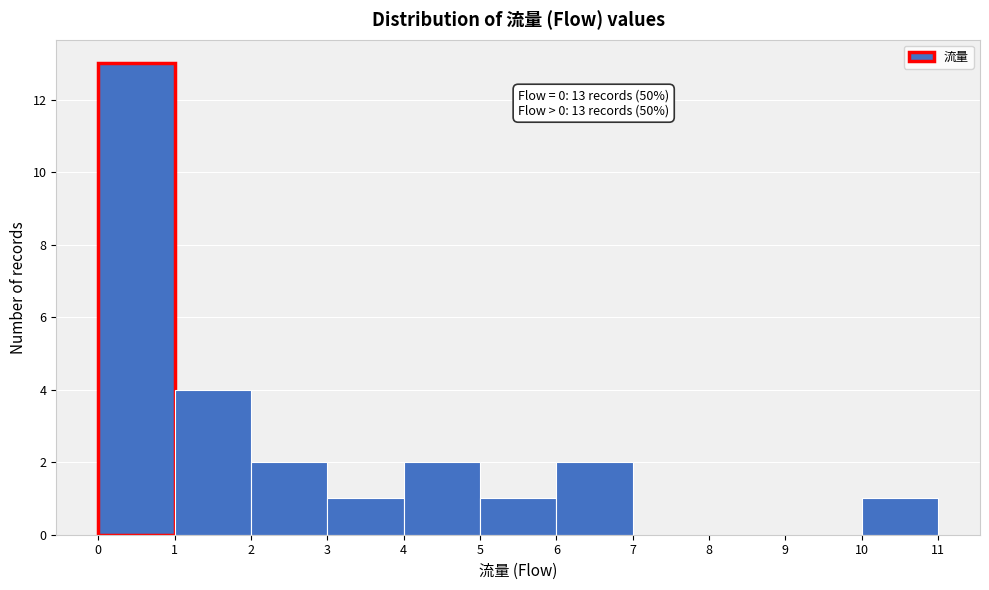

Over which range of the x-axis is the bar tallest?

0 to 1